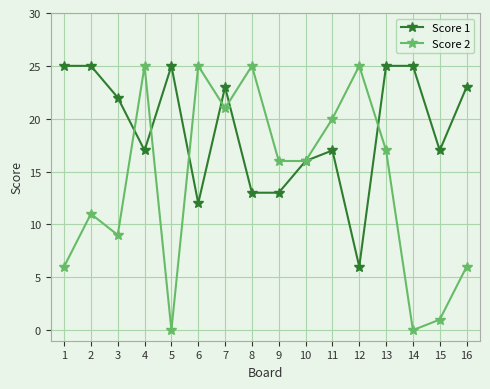

What is the value of the Score 2 point at the 8th from the left?

25